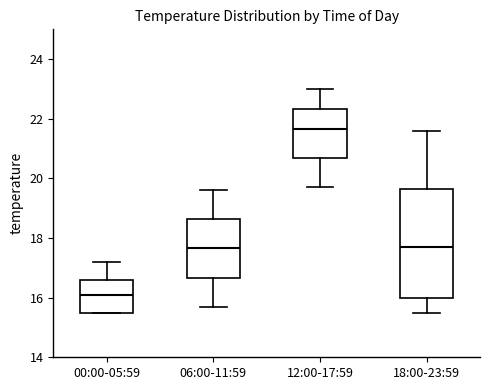

Comparing the boxes themselves (not the whiskers), which one is the tallest?

18:00-23:59